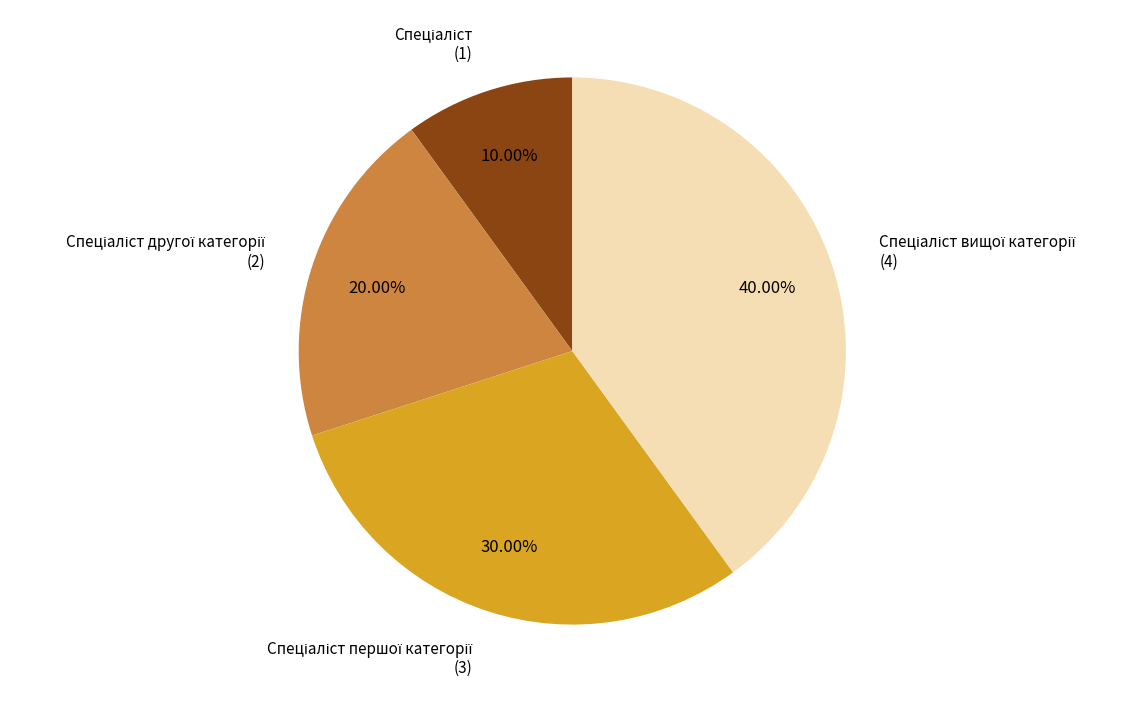

Does any single category account for the majority?

No